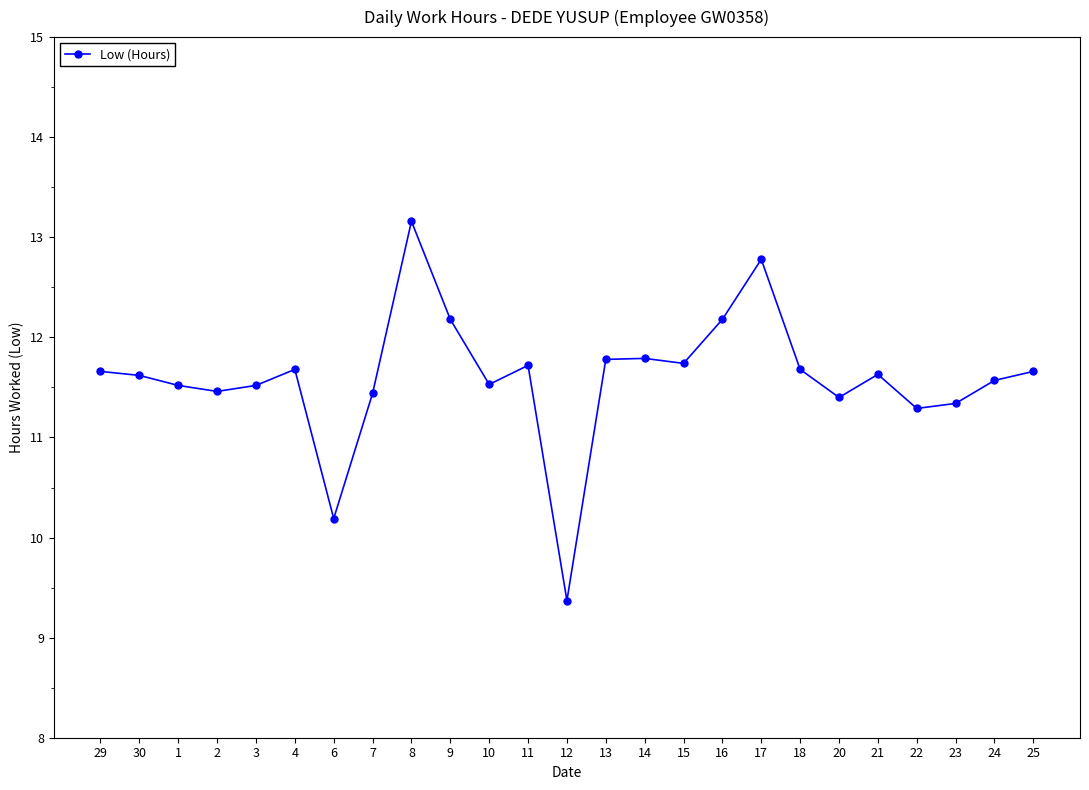

The value at 4 is 7.2. True or false?

False